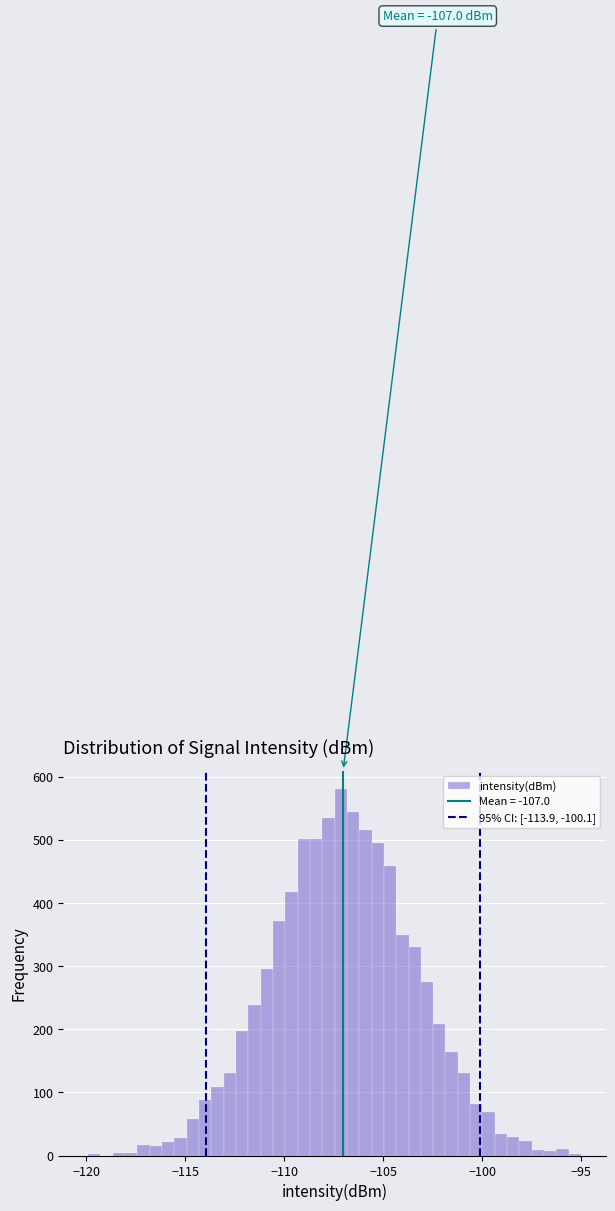

Read against the x-axis, roughly where is the centre of the tallest bar?

-107.0